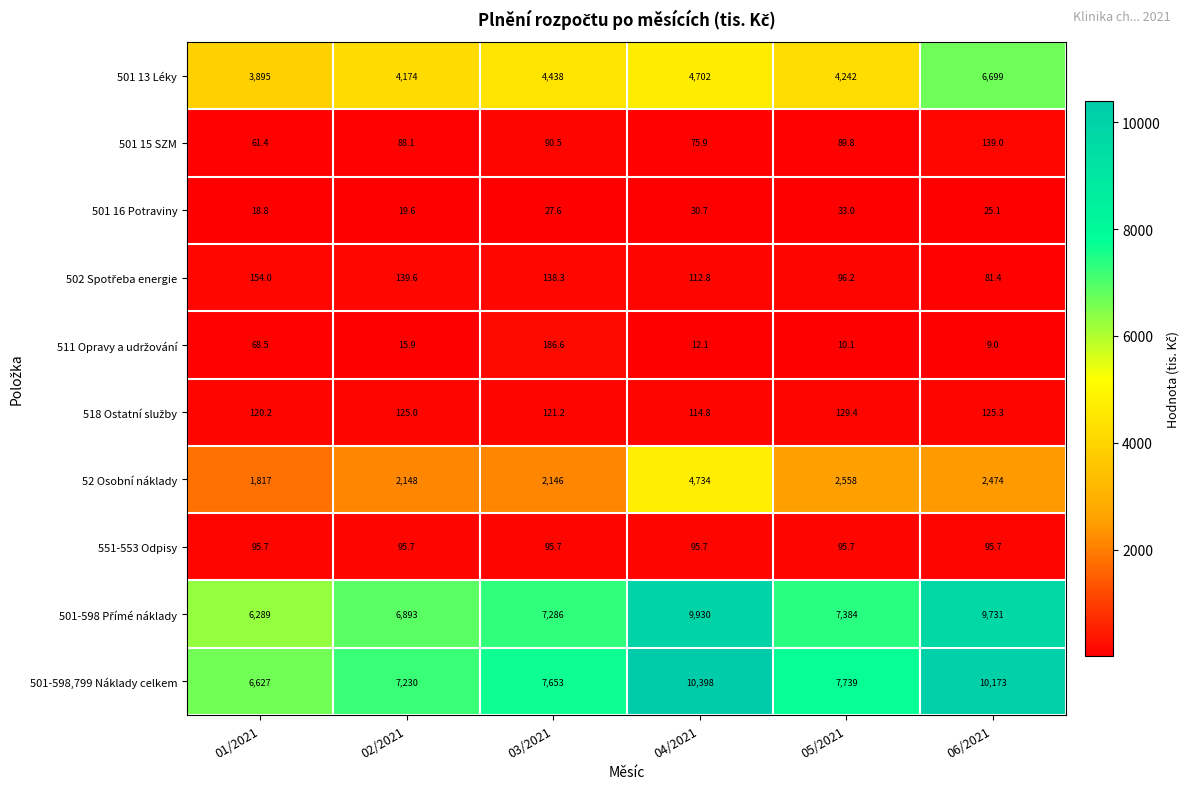

What is the spread (max minus min) of values at 01/2021?

6608.2